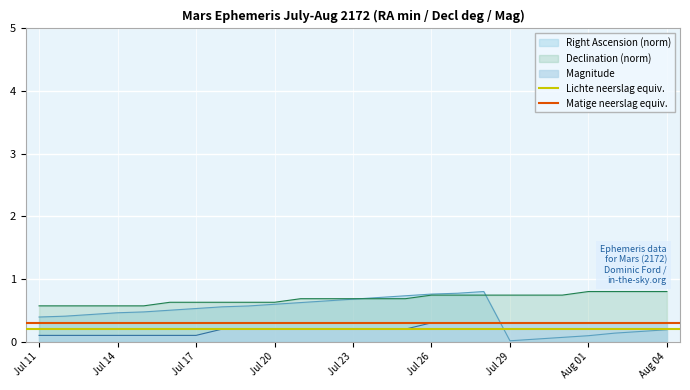

What is the average value of the Lichte neerslag equiv. series?

0.2